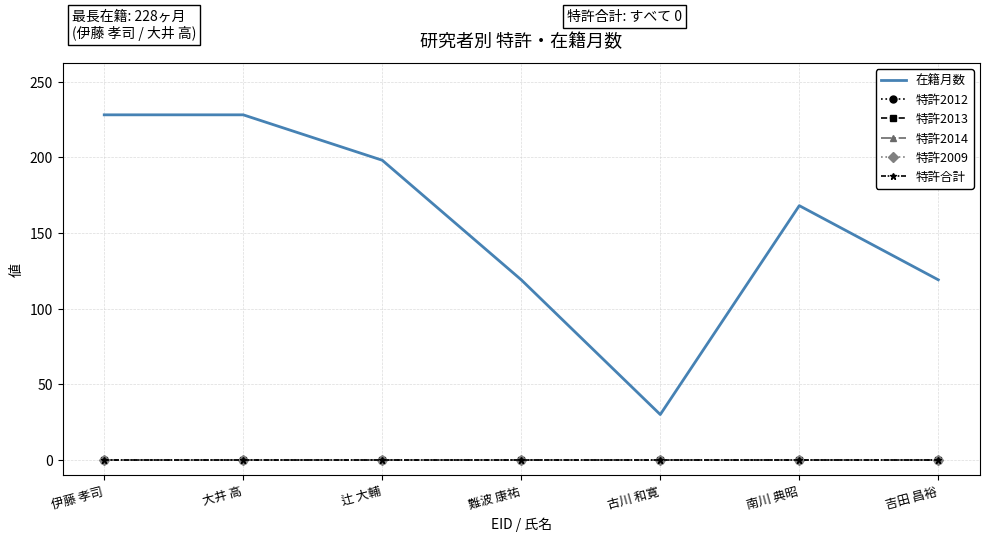

What position from the left is 大井 高?

2